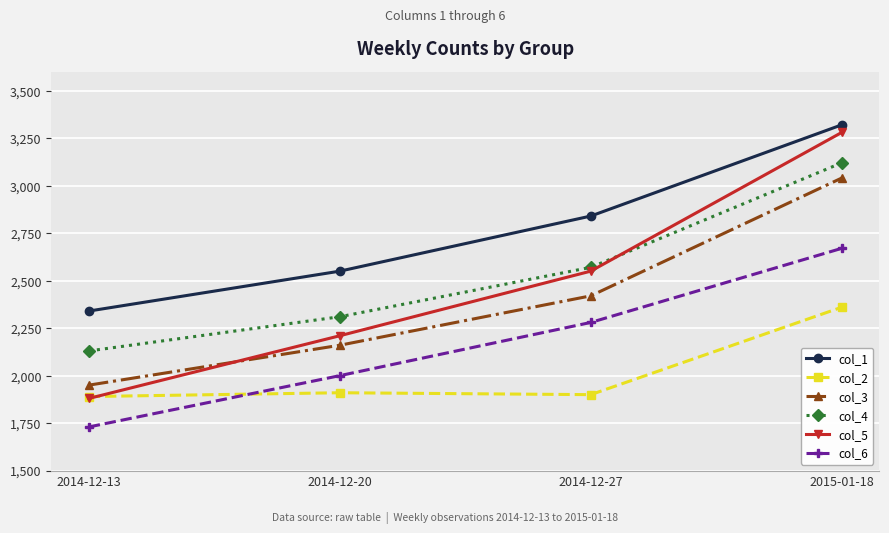

What is the sum of the col_3 values at 2015-01-18 and 2014-12-13?

4990